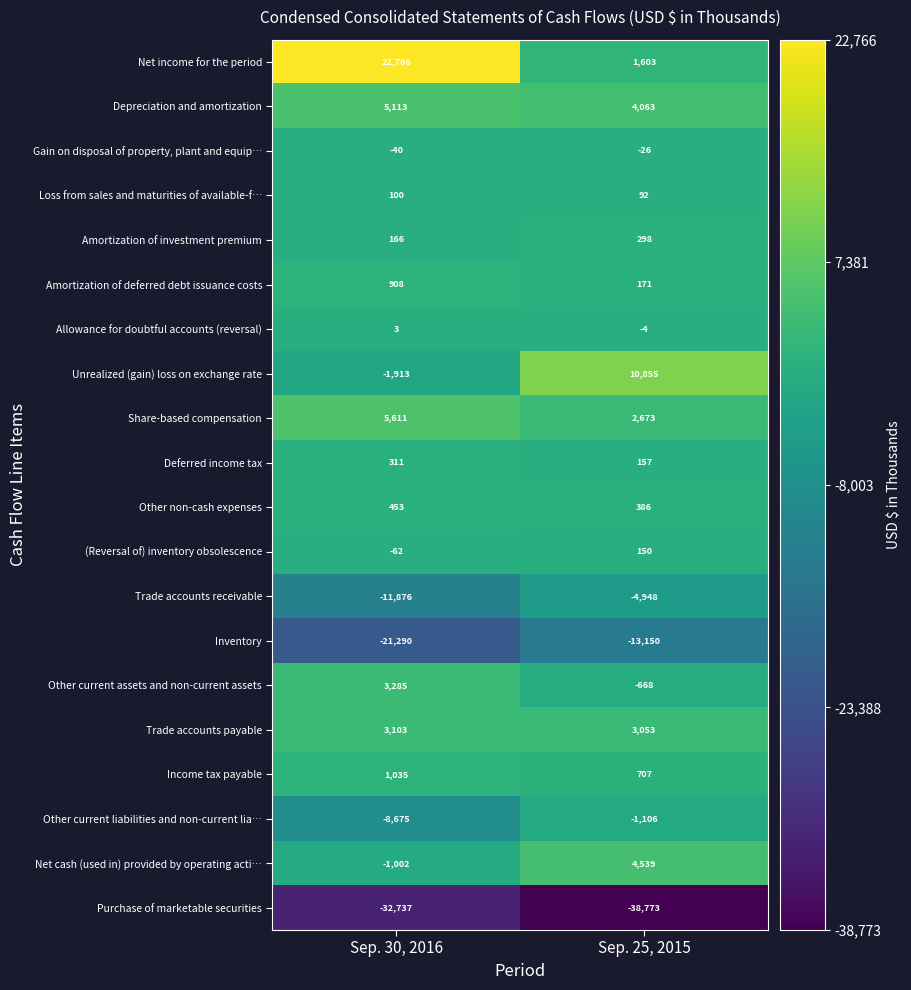

At which label is Allowance for doubtful accounts (reversal) closest to 0?

Sep. 30, 2016